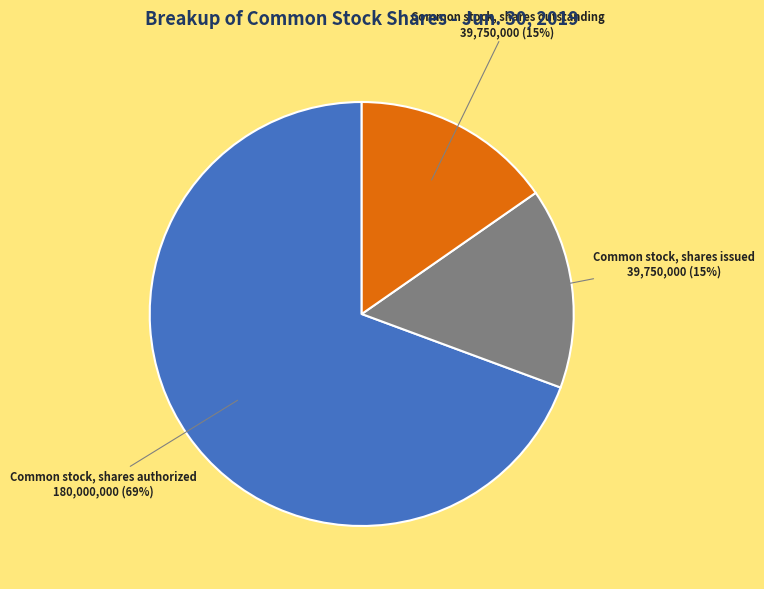

What is the majority slice?

Common stock, shares authorized